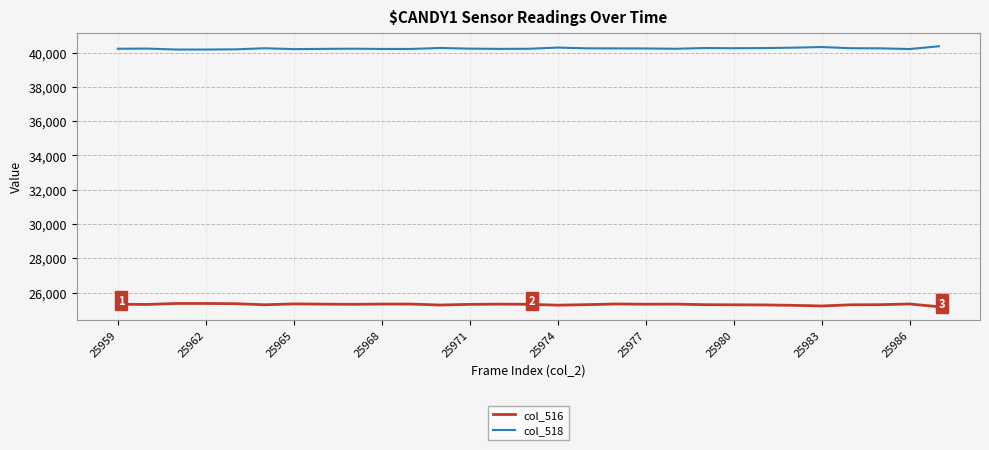

Is this an area chart (filled region under the line)?

No